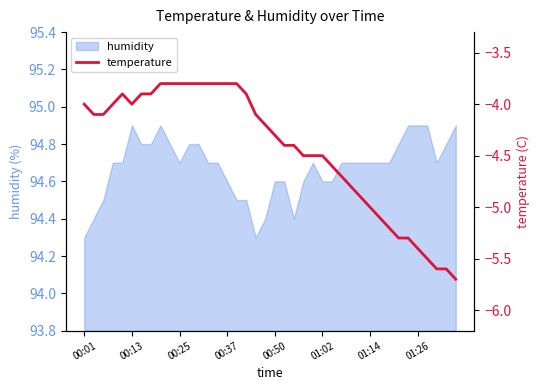

The humidity series shows 59.2 at 00:01. True or false?

False